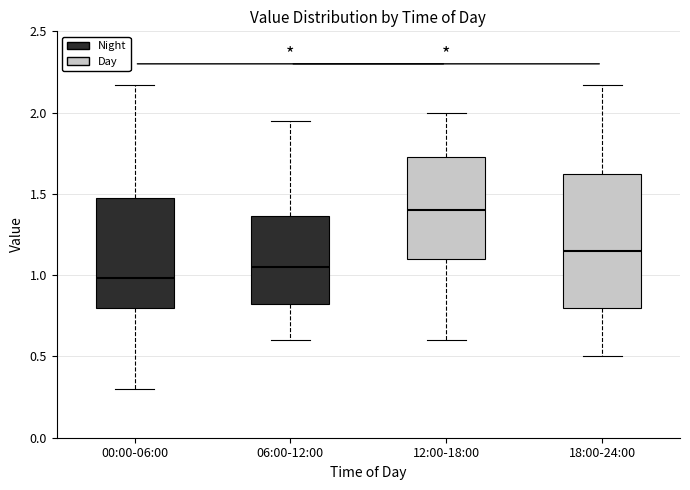

Reading left to right, transcribe this box plot: for each box, give where its median line is, the range the box spans, and where its two whiskers end, as read against the y-axis. The values are not printed on the chart, so give them approximately, as read against the axis.

00:00-06:00: median 1.00, box 0.80 to 1.50, whiskers 0.30 to 2.15
06:00-12:00: median 1.05, box 0.80 to 1.35, whiskers 0.60 to 1.95
12:00-18:00: median 1.40, box 1.10 to 1.75, whiskers 0.60 to 2.00
18:00-24:00: median 1.15, box 0.80 to 1.65, whiskers 0.50 to 2.15